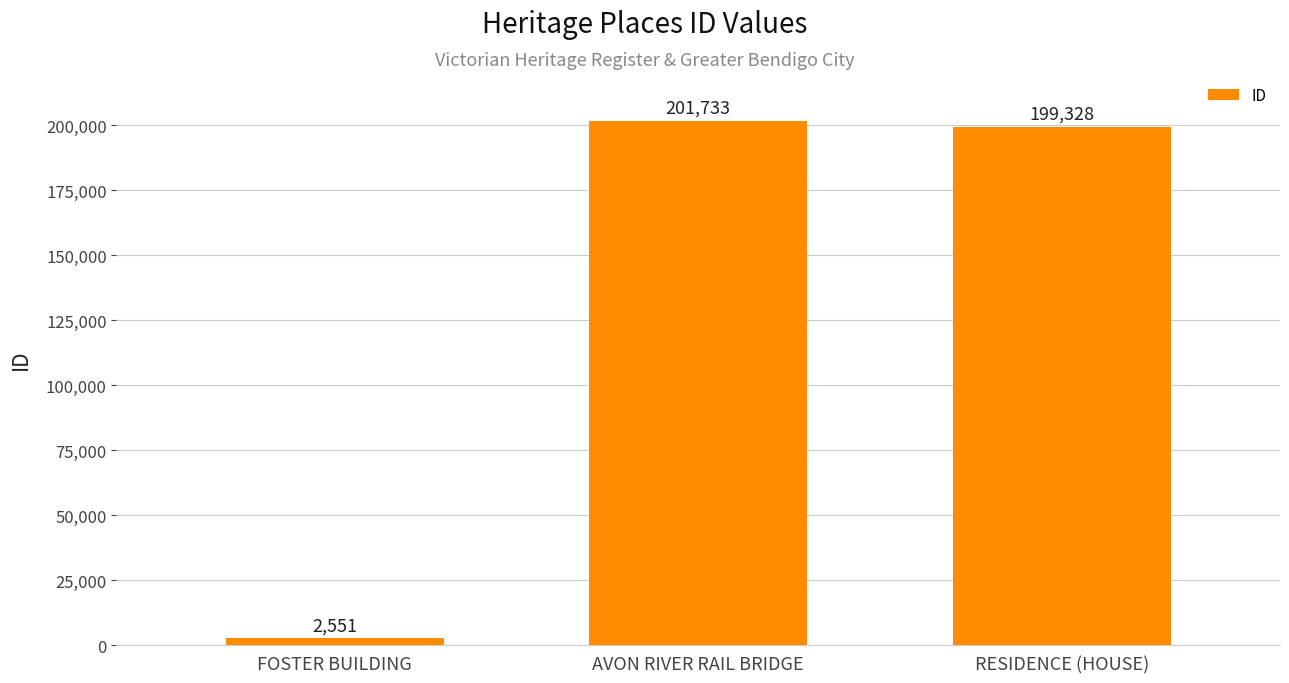

How many data points are less than 199328?

1